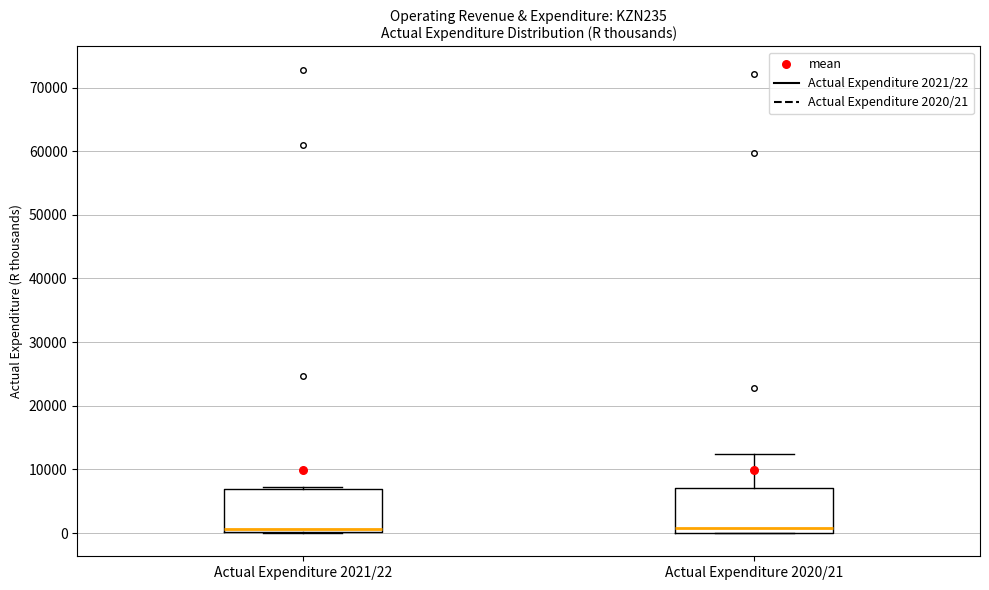

Where is the lower edge of the box for Actual Expenditure 2021/22 on the y-axis? The values are not printed on the chart, so give them approximately, as read against the axis.

0